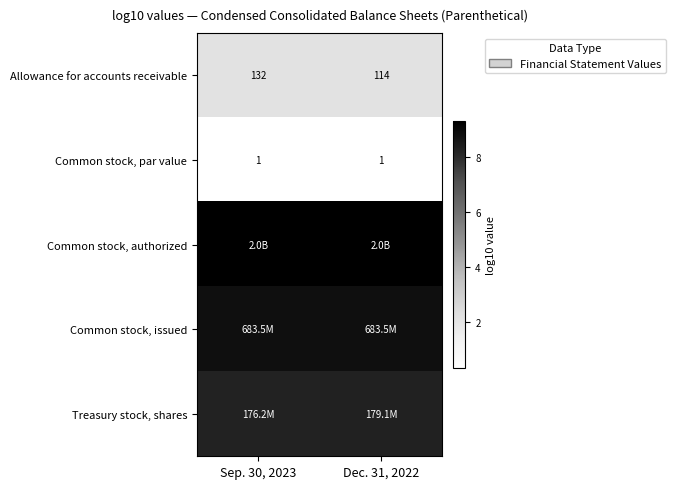

Is it true that row_2 equals 3.6 at Sep. 30, 2023?

False